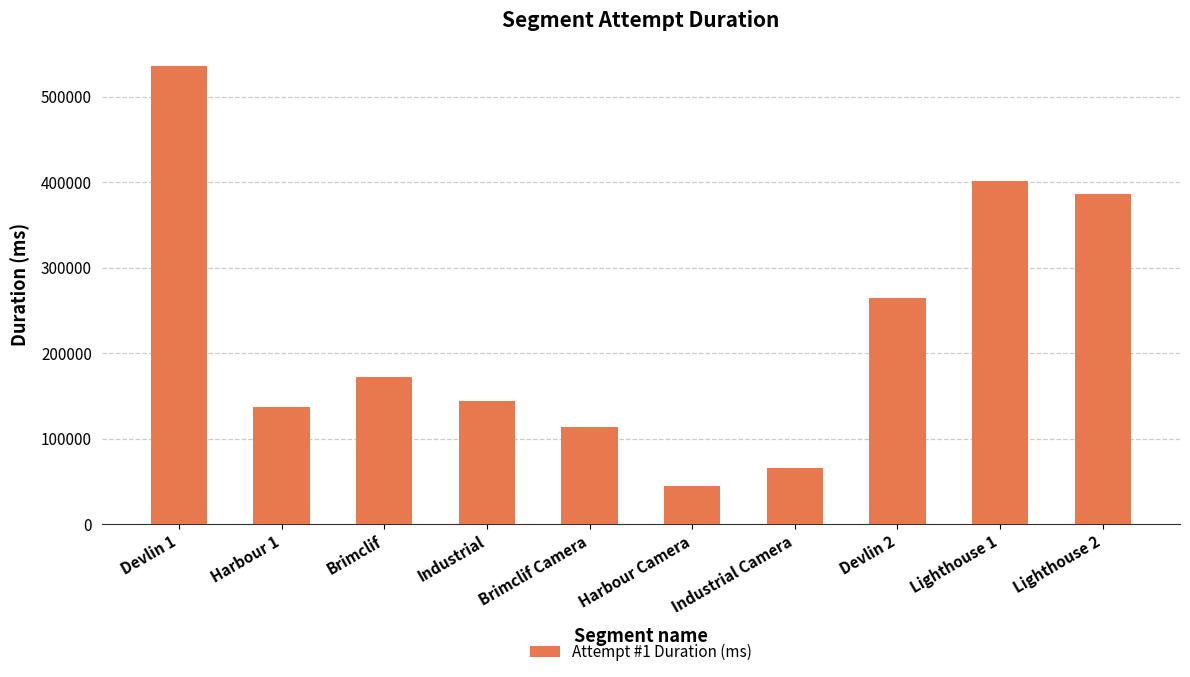

Count the number of data series in this chart.

1